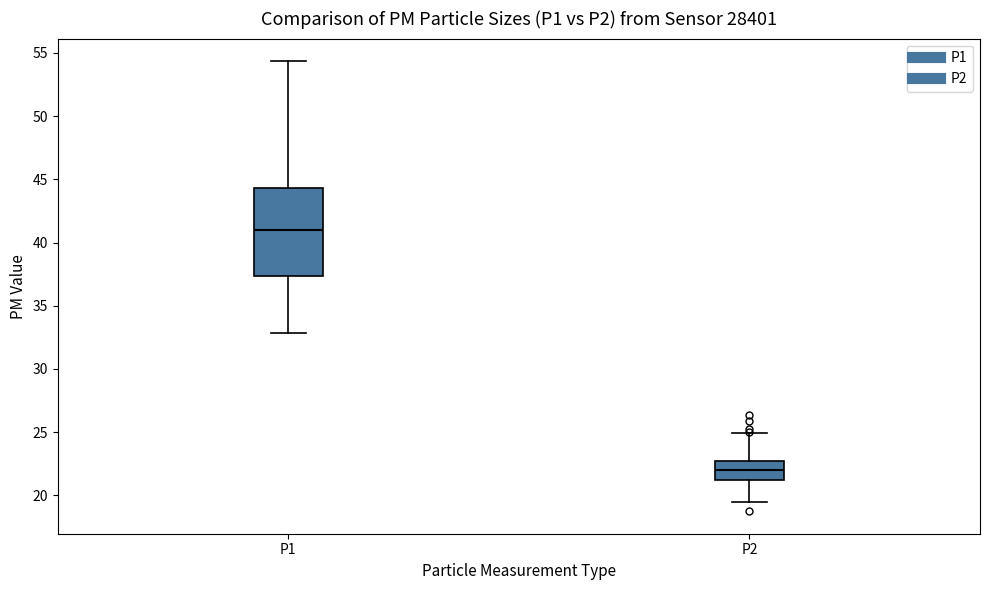

Which box is the tallest, from its lower edge to its upper edge?

P1